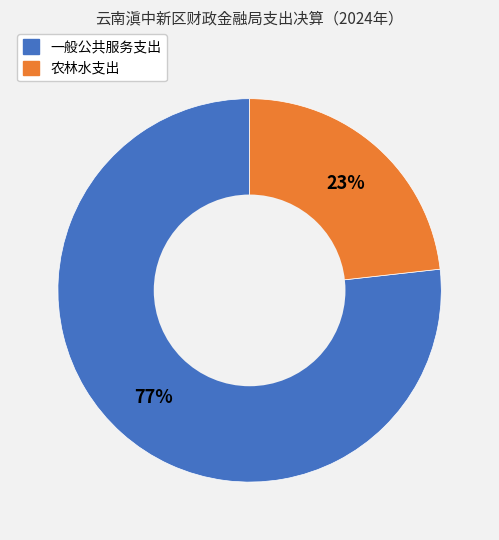

How many slices are in this pie chart?

2